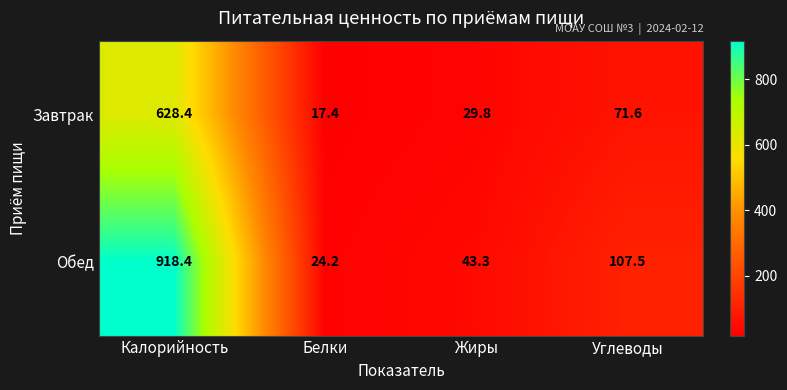

True or false: Завтрак has a value of 17.9 at Жиры.

False